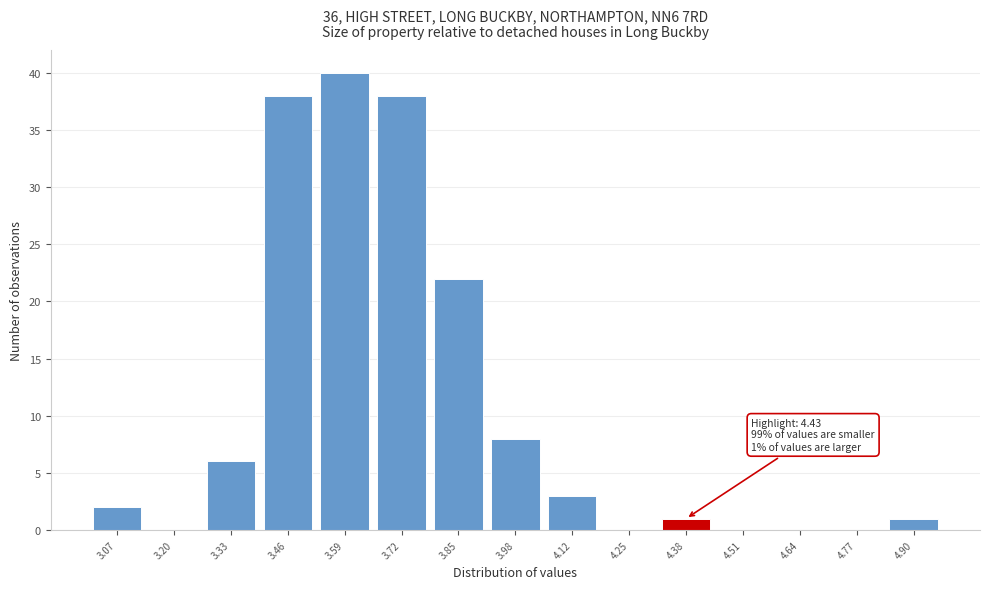

Reading left to right, transcribe all the data shown in this chart.

3.07=2	3.20=0	3.33=6	3.46=38	3.59=40	3.72=38	3.85=22	3.98=8	4.12=3	4.25=0	4.38=1	4.51=0	4.64=0	4.77=0	4.90=1